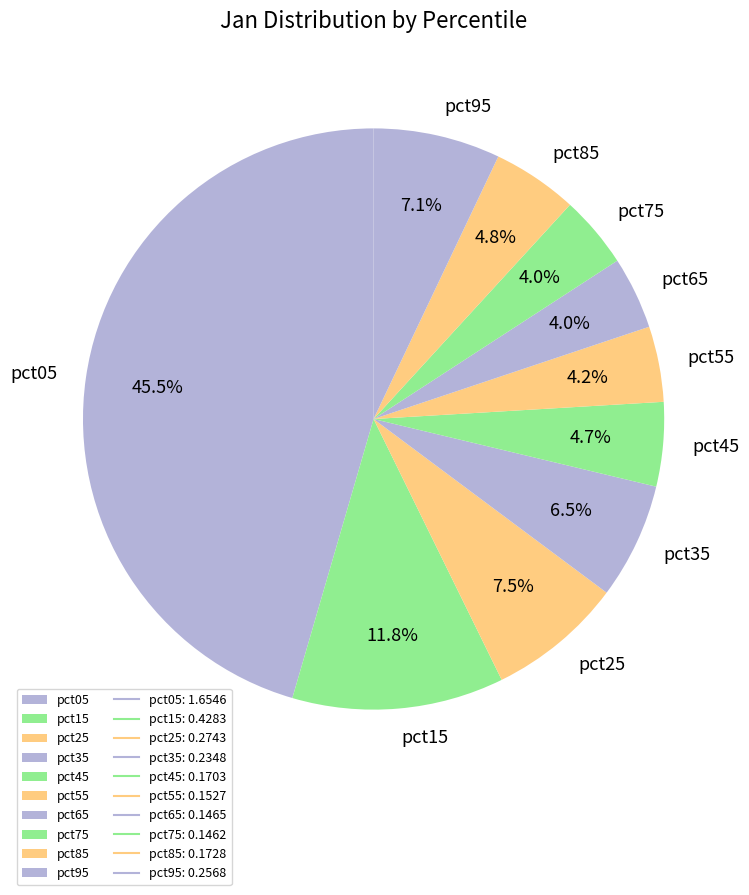

To the nearest percent, what is the combined percentage of pct65 and pct85?

9%